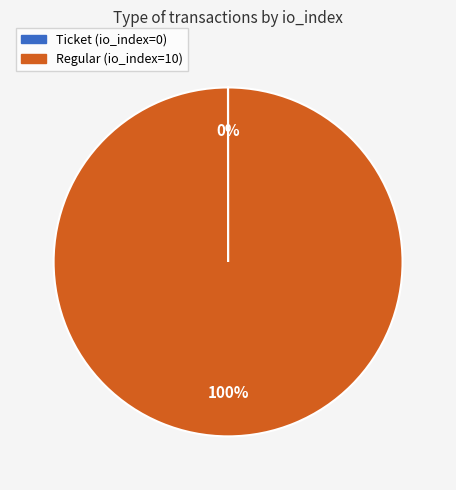

What is the majority slice?

Regular